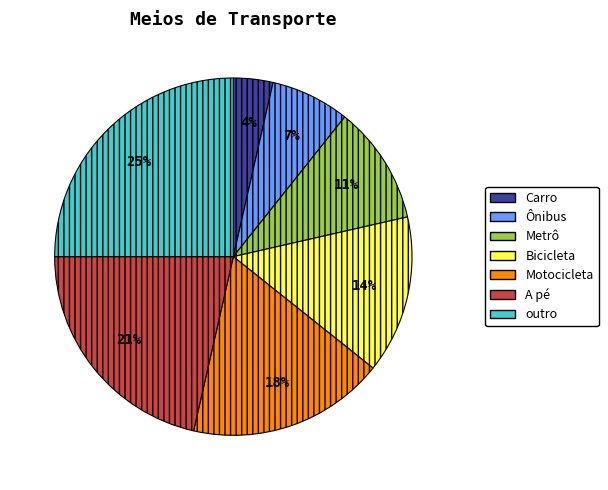

How many segments does this pie chart have?

7